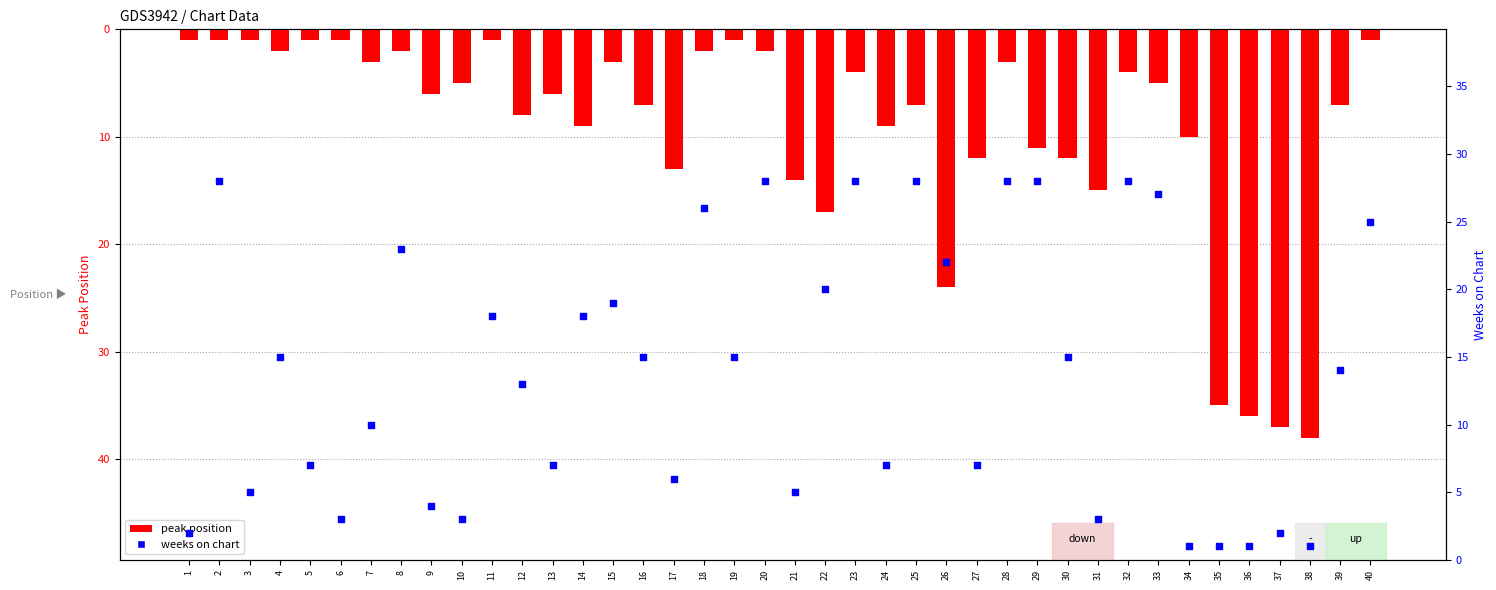

At which category is the sum across all series the highest?

26